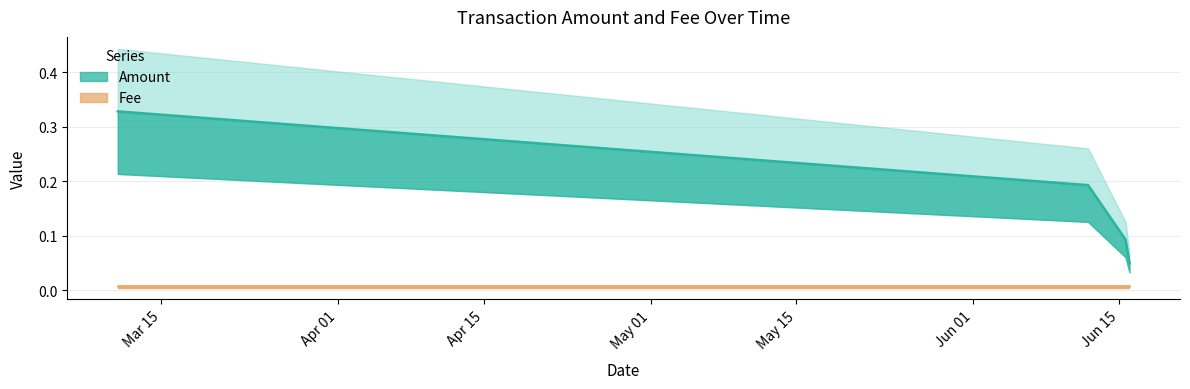

List the labels in order of value, largest first.

2019-03-10 19:22:44, 2019-06-12 00:23:38, 2019-06-15 14:48:05, 2019-06-15 23:43:25